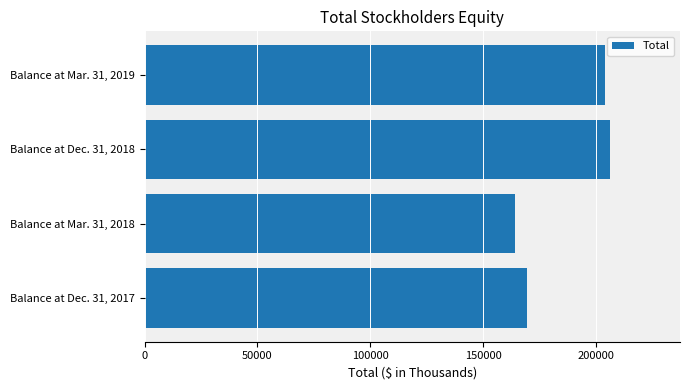

Reading bottom to top, list all the values displayed in this chart.

Balance at Dec. 31, 2017=169527	Balance at Mar. 31, 2018=164326	Balance at Dec. 31, 2018=206347	Balance at Mar. 31, 2019=203849